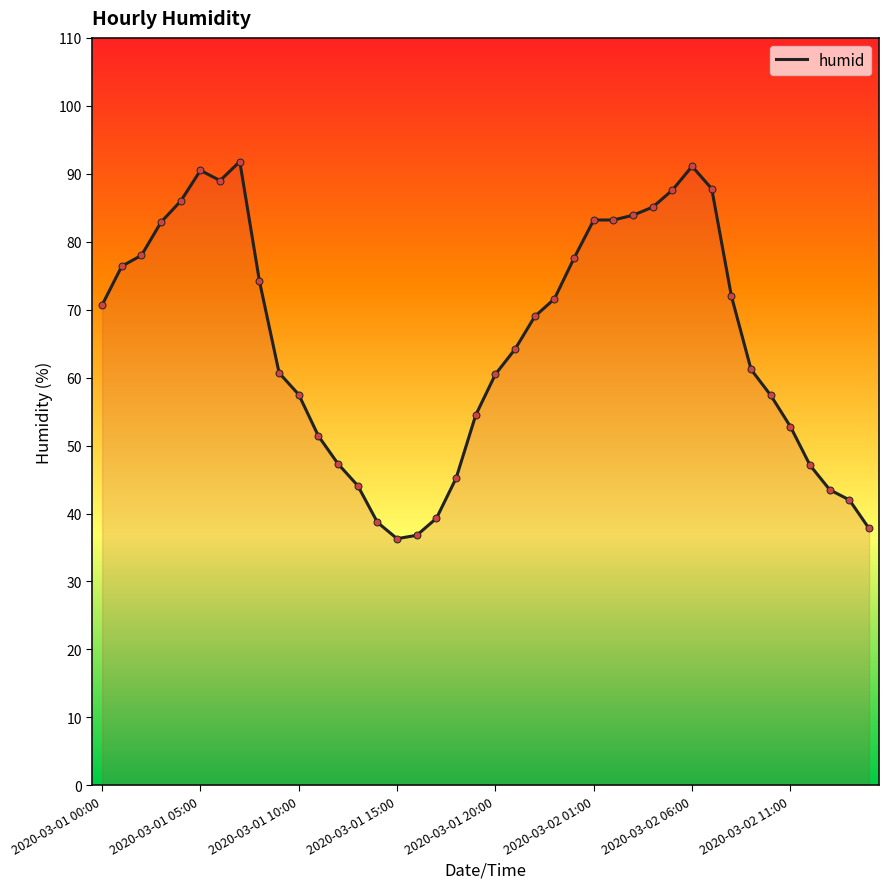

What is the greatest value displayed?

91.8